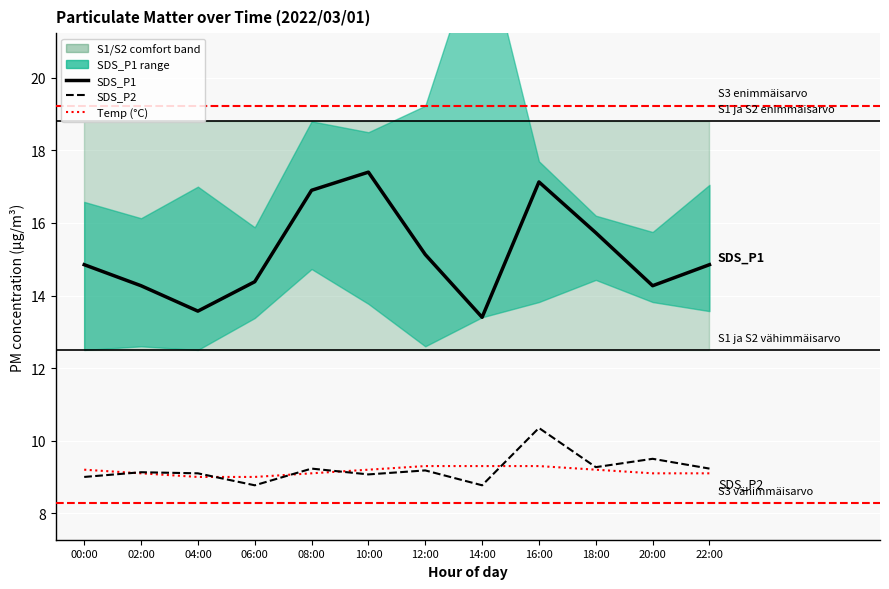

List the series in order of their peak value, highest first.

SDS_P1, SDS_P2, Temp (°C)